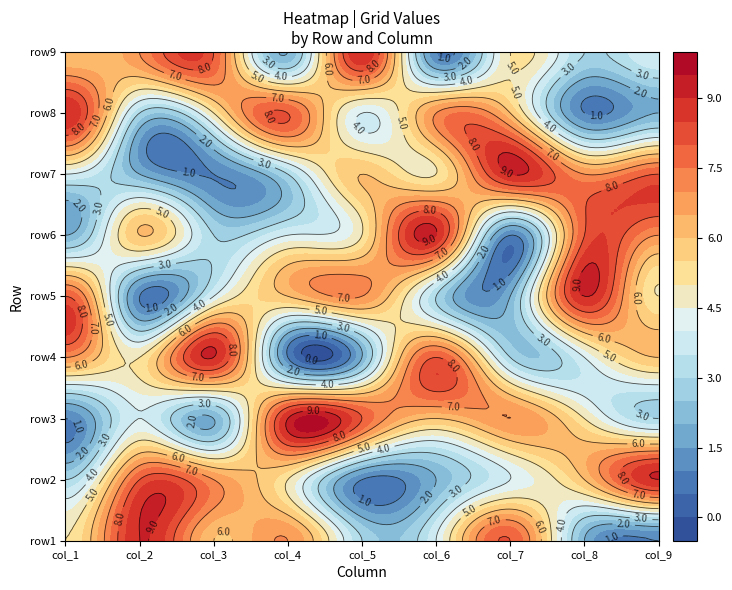

What is the difference between the highest and lowest values at 5?

8